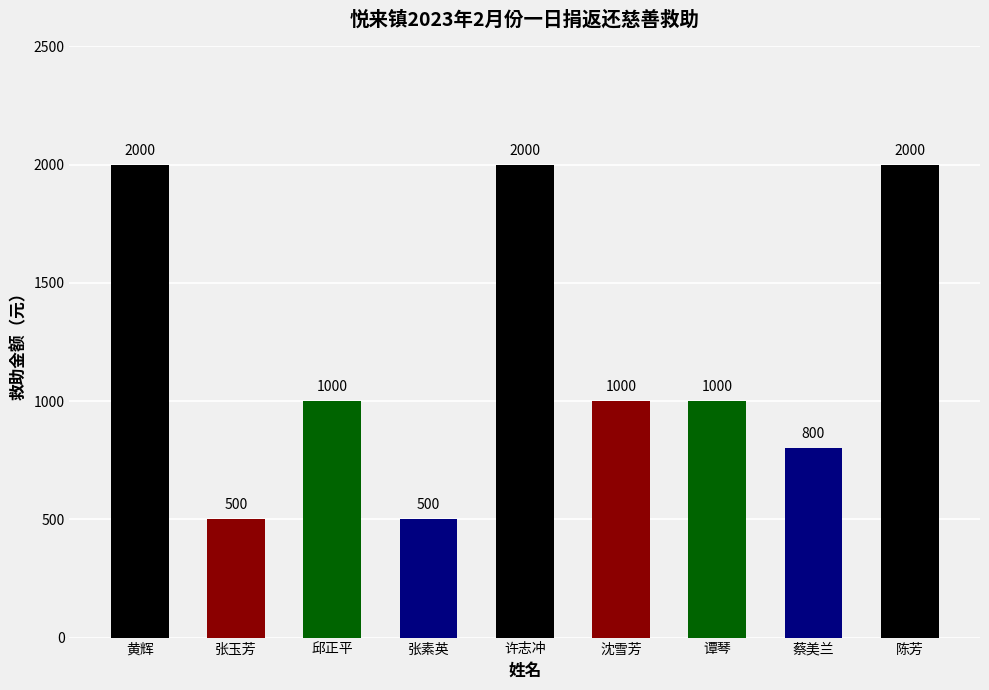

What is the value of the 8th bar from the left?

800